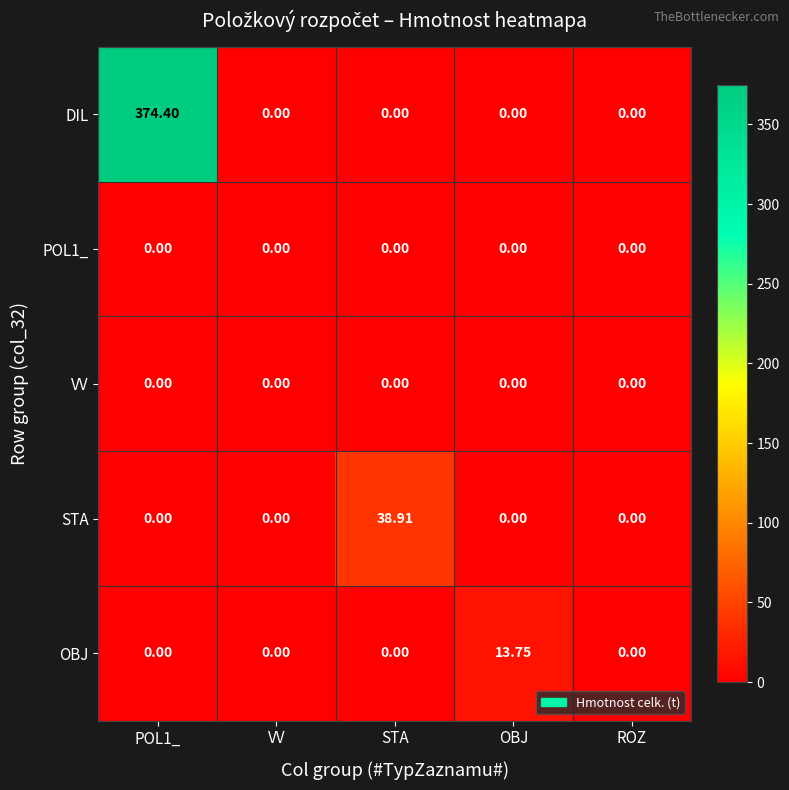

Which series has the largest range (max minus min)?

DIL